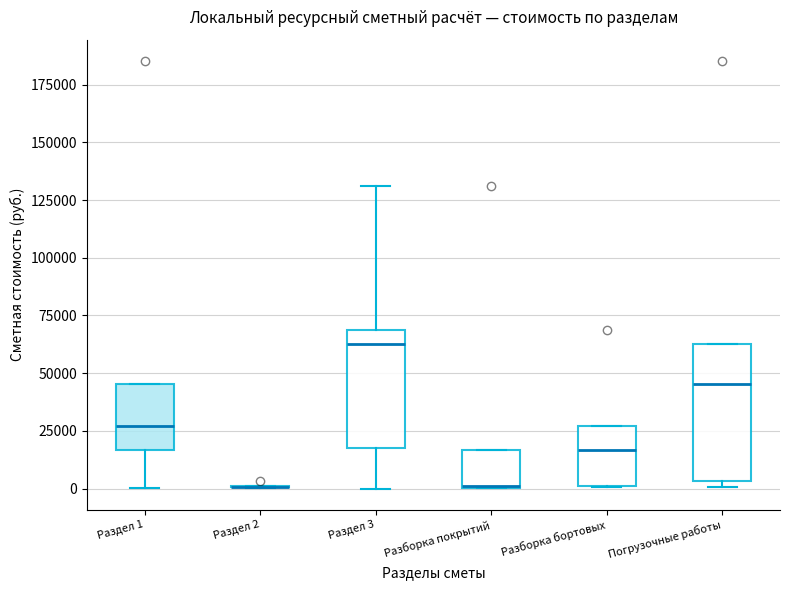

Reading left to right, transcribe this box plot: for each box, give where its median line is, the range the box spans, and where its two whiskers end, as read against the y-axis. The values are not printed on the chart, so give them approximately, as read against the axis.

Раздел 1: median 25000, box 15000 to 45000, whiskers 0 to 45000
Раздел 2: box collapsed to a line at 0, whiskers 0 to 0
Раздел 3: median 65000, box 20000 to 70000, whiskers 0 to 130000
Разборка покрытий: median 0 (drawn on the box's lower edge), box 0 to 15000, whiskers 0 to 15000
Разборка бортовых: median 15000, box 0 to 25000, whiskers 0 to 25000
Погрузочные работы: median 45000, box 5000 to 65000, whiskers 0 to 65000